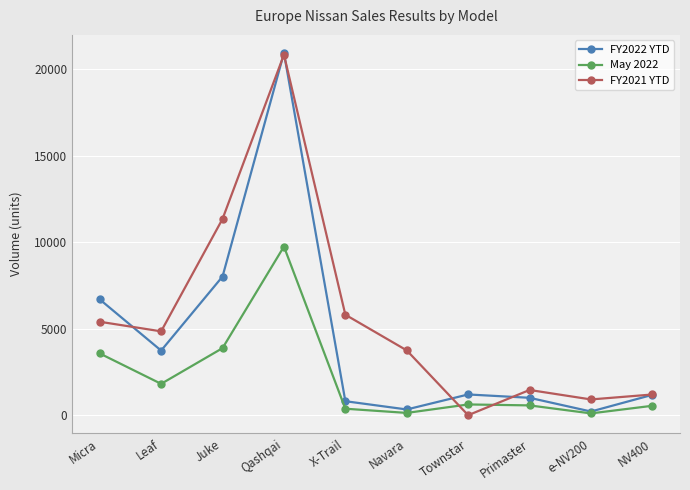

At which category does FY2022 YTD reach its first local valley?

Leaf